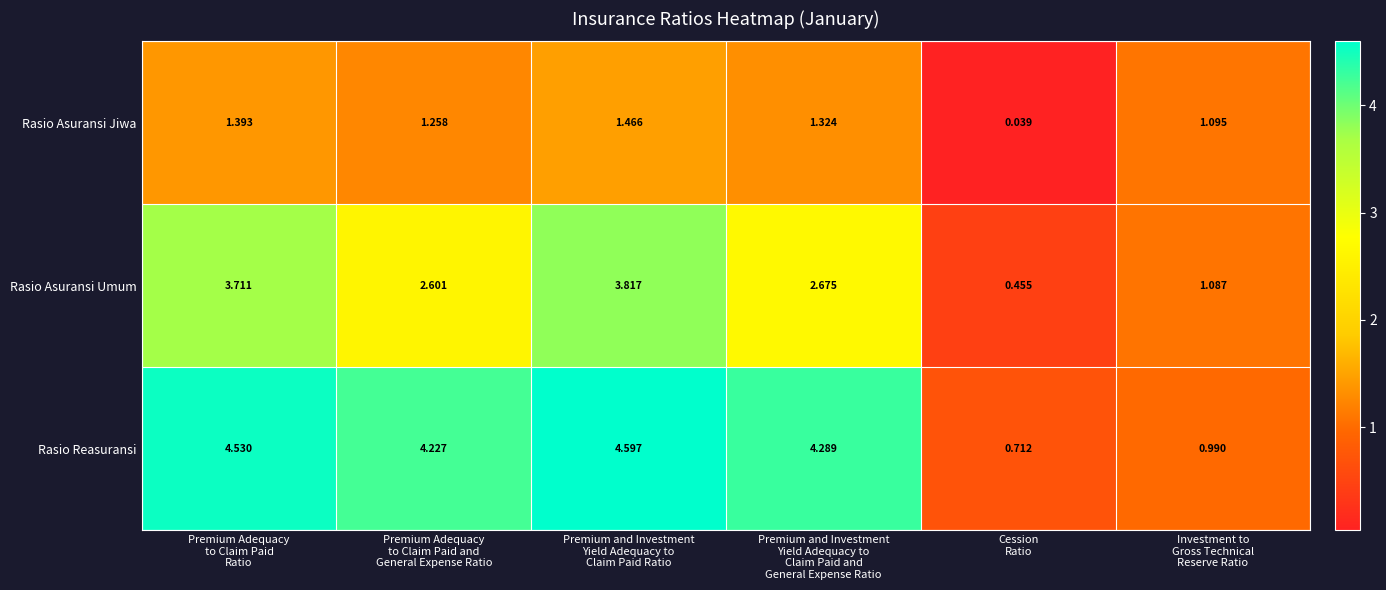

Rank the series by their average value, from lowest to highest.

Rasio Asuransi Jiwa, Rasio Asuransi Umum, Rasio Reasuransi